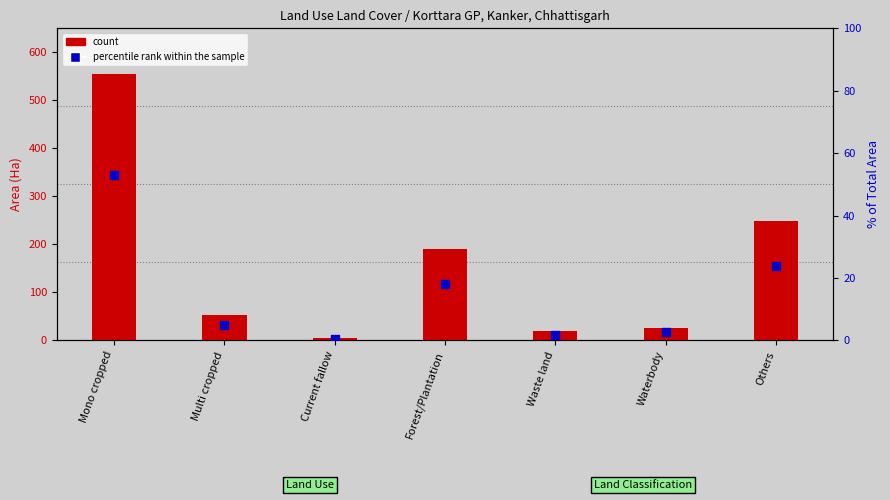

Which series has the largest total across all categories?

count